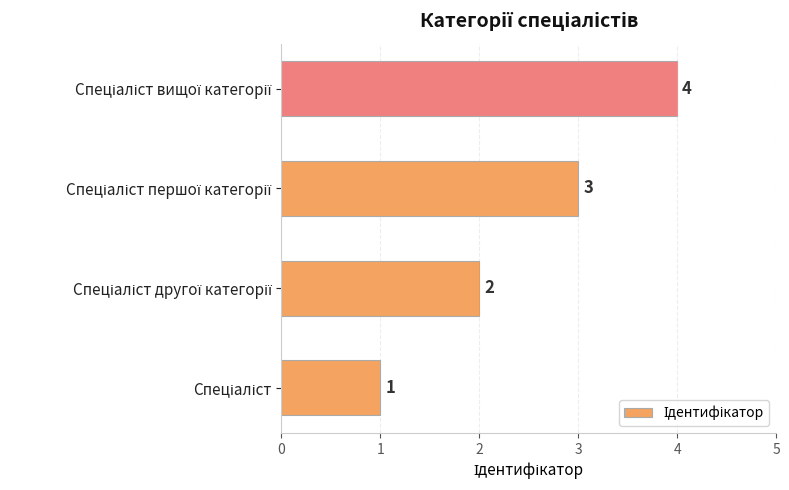

What is the maximum value shown in the chart?

4